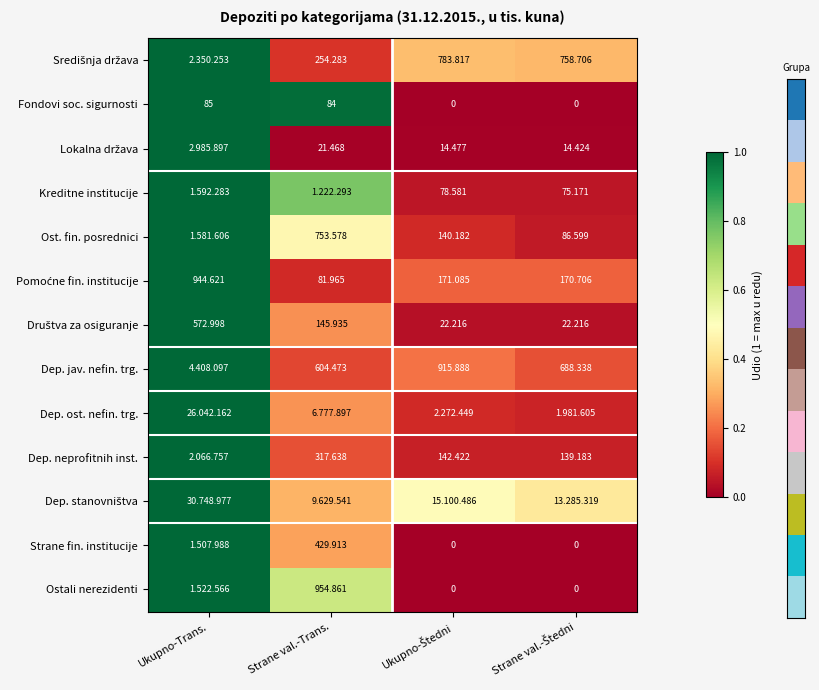

Which category has the lowest value across all series?

Ukupno-Štedni